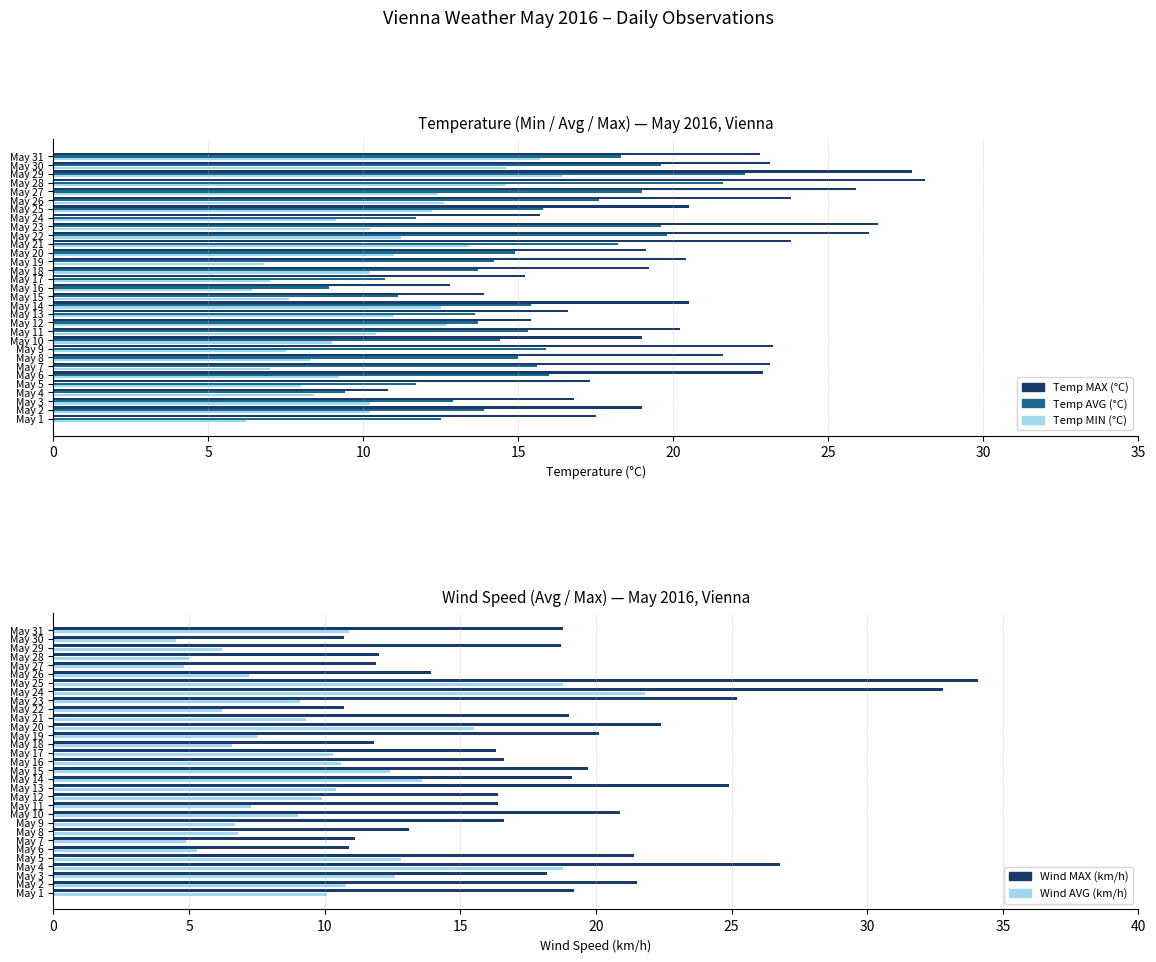

What is the label of the 8th bar from the right?

23